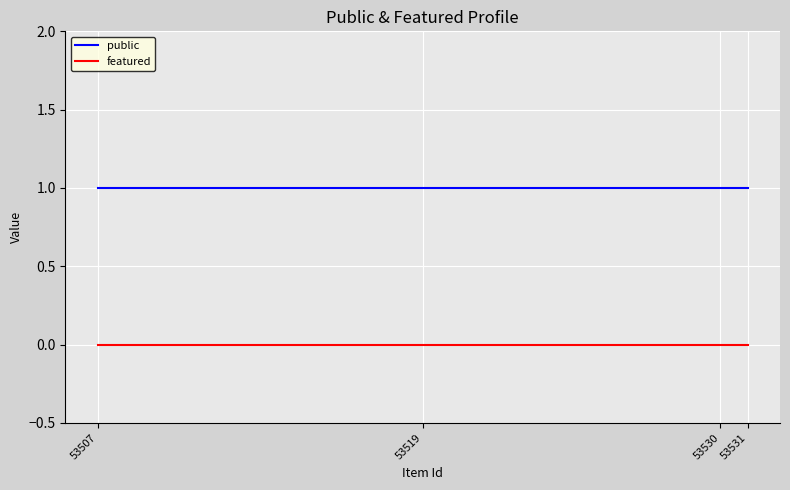

True or false: featured and public intersect in this chart.

False